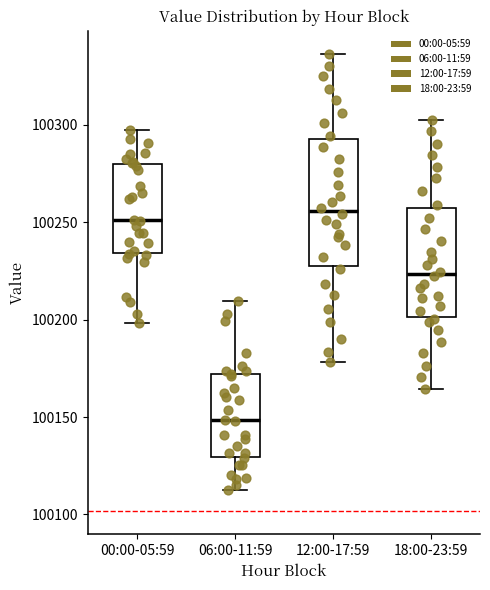

Where does the upper whisker of the box for 00:00-05:59 end on the y-axis? The values are not printed on the chart, so give them approximately, as read against the axis.

100295